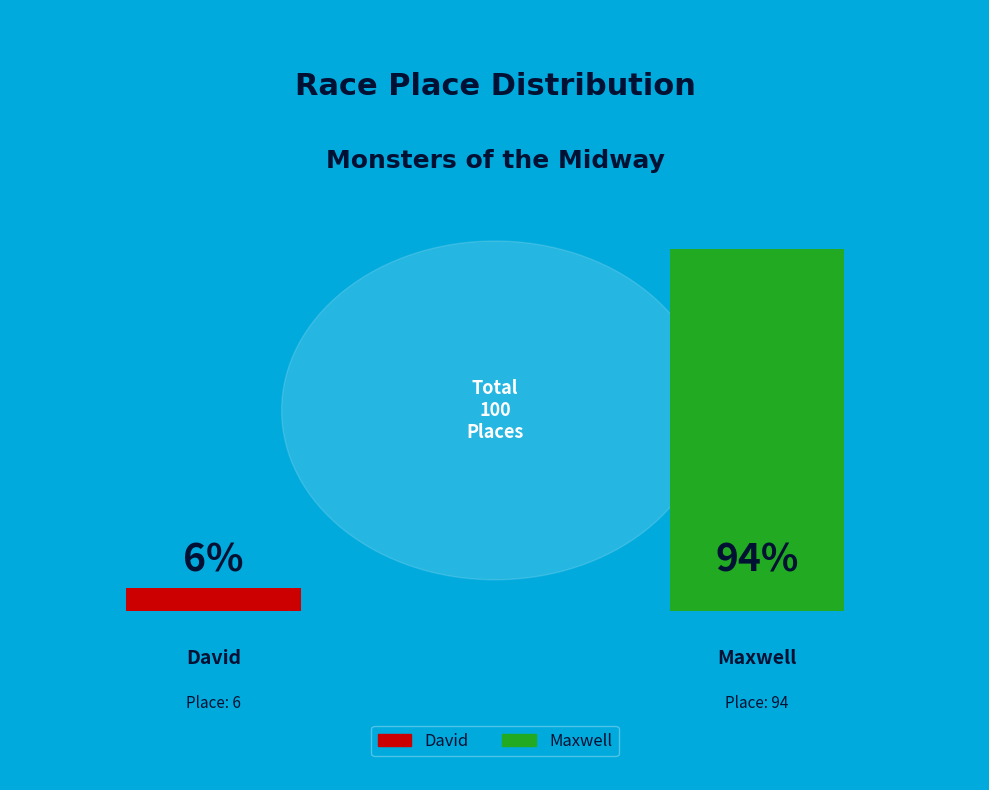

Which has a higher value, David or Maxwell?

Maxwell